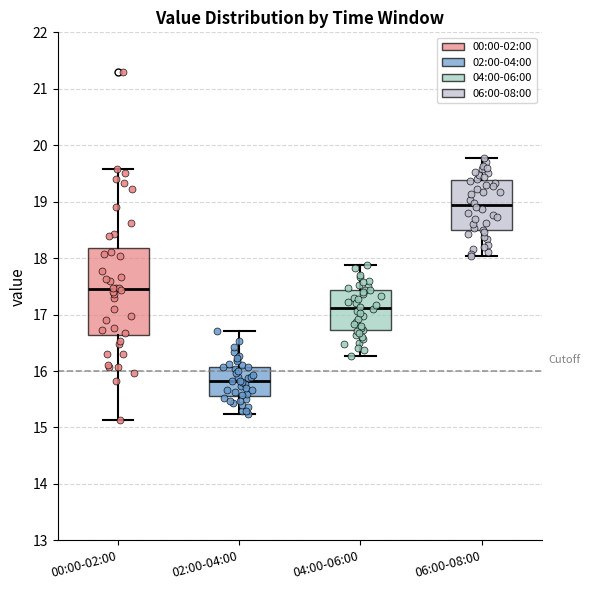

Reading left to right, read every box against the y-axis: the position of its median line, the range the box covers, and the ends of its whiskers. The values are not printed on the chart, so give them approximately, as read against the axis.

00:00-02:00: median 17.5, box 16.6 to 18.2, whiskers 15.1 to 19.6
02:00-04:00: median 15.8, box 15.6 to 16.1, whiskers 15.2 to 16.7
04:00-06:00: median 17.1, box 16.7 to 17.4, whiskers 16.3 to 17.9
06:00-08:00: median 18.9, box 18.5 to 19.4, whiskers 18.0 to 19.8